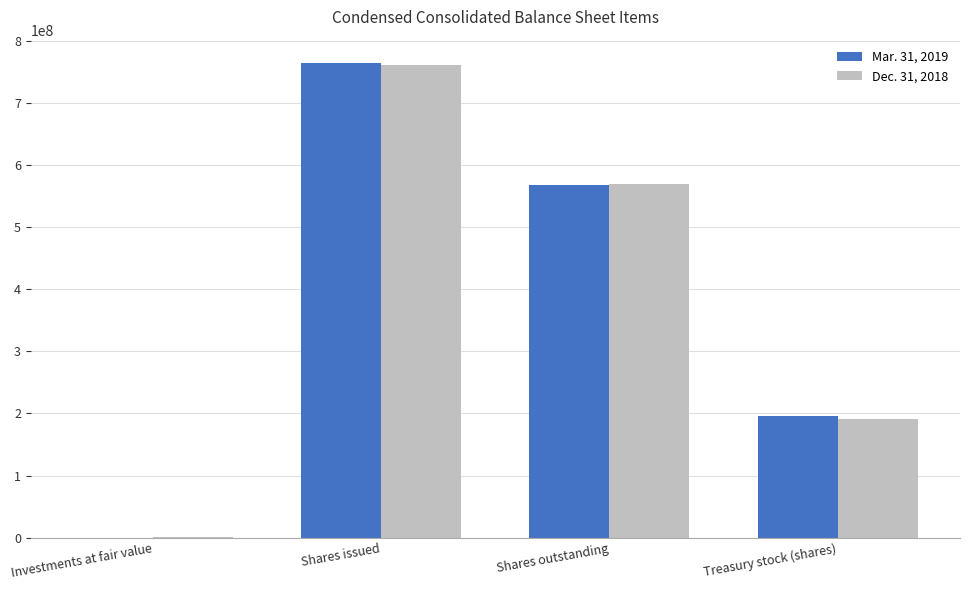

Which series changed the most between Shares issued and Treasury stock (shares)?

Dec. 31, 2018